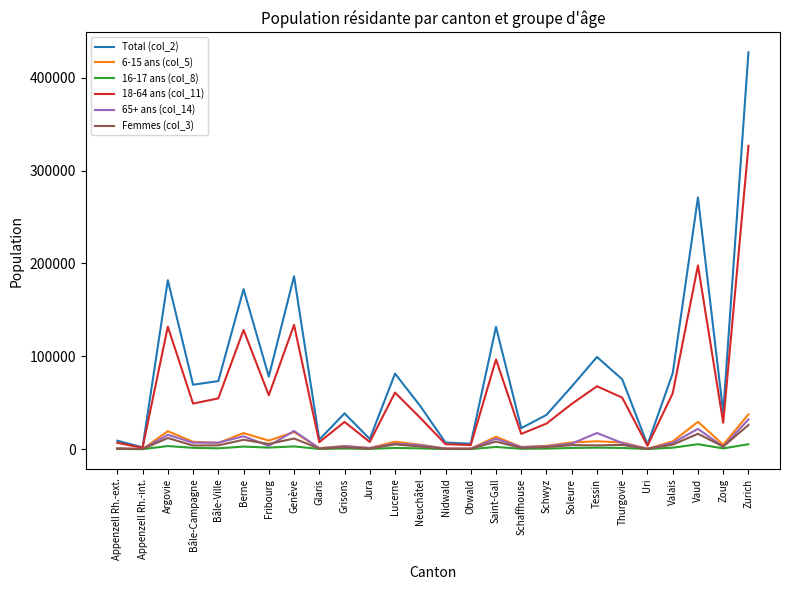

What is the sum of the 16-17 ans (col_8) values at Lucerne and Appenzell Rh.-ext.?

1468